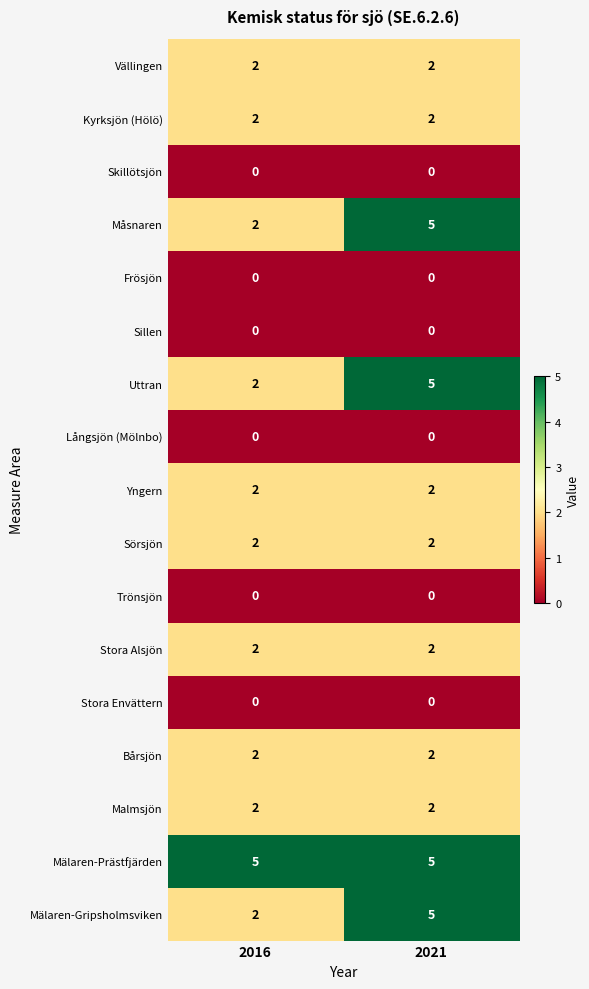

List the labels in order of Måsnaren value, largest first.

2021, 2016